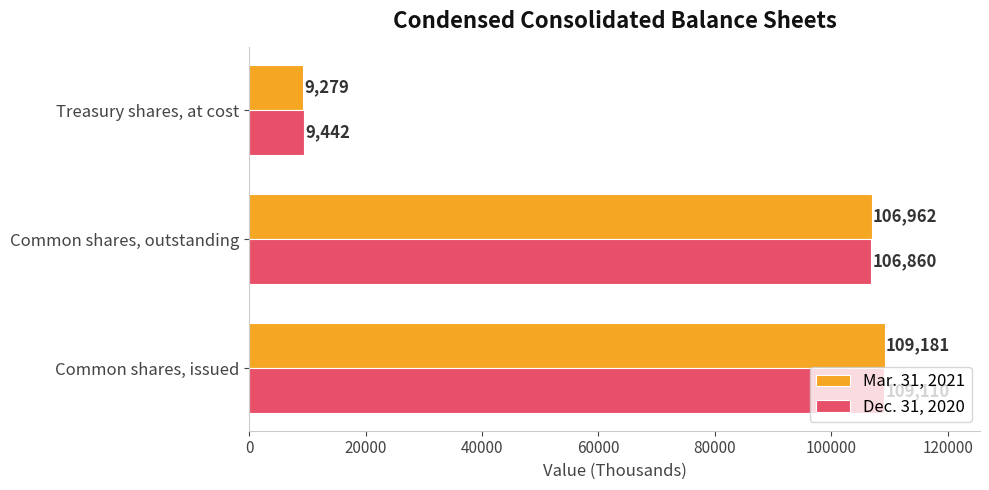

What is the average value of the Mar. 31, 2021 series?

75141